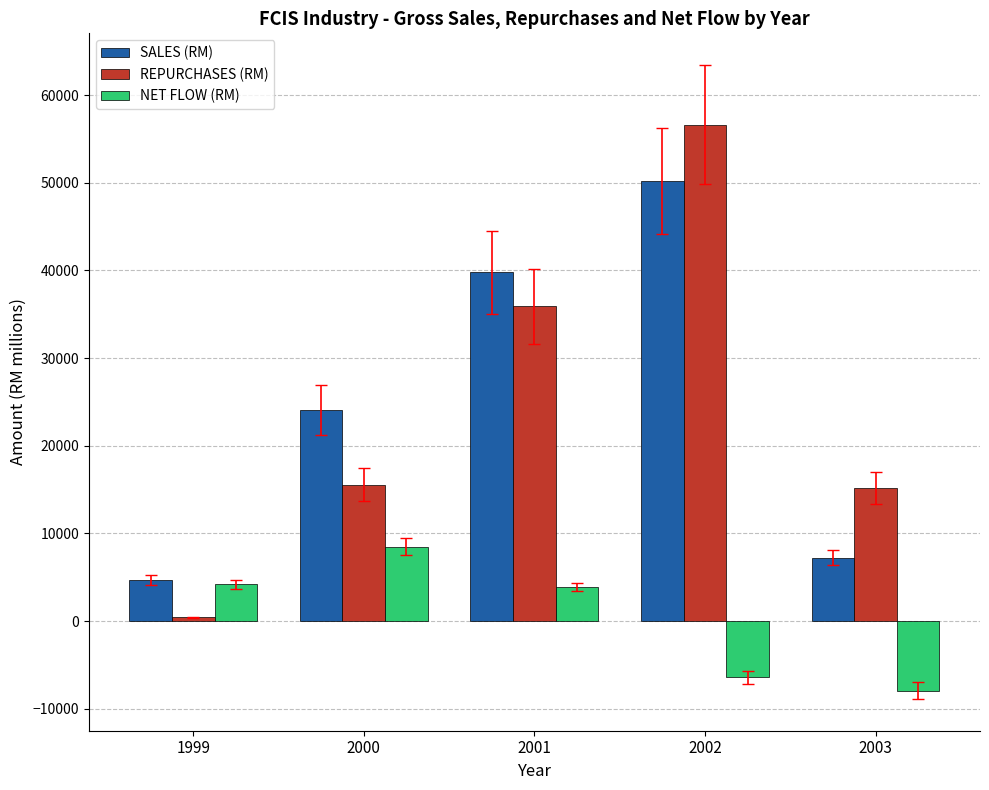

At which label does SALES (RM) first exceed 24082?

2000